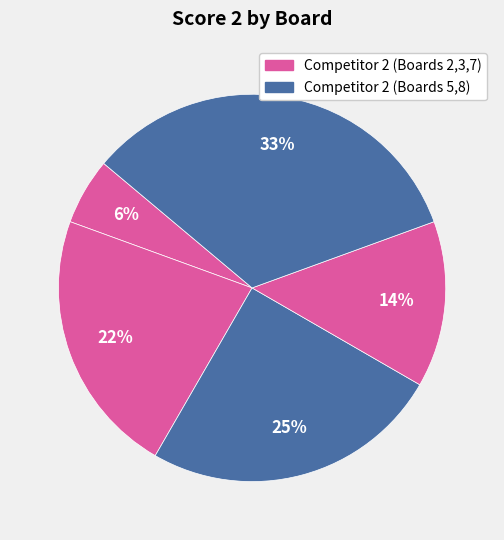

Which category has the smallest portion of the pie?

Board 2